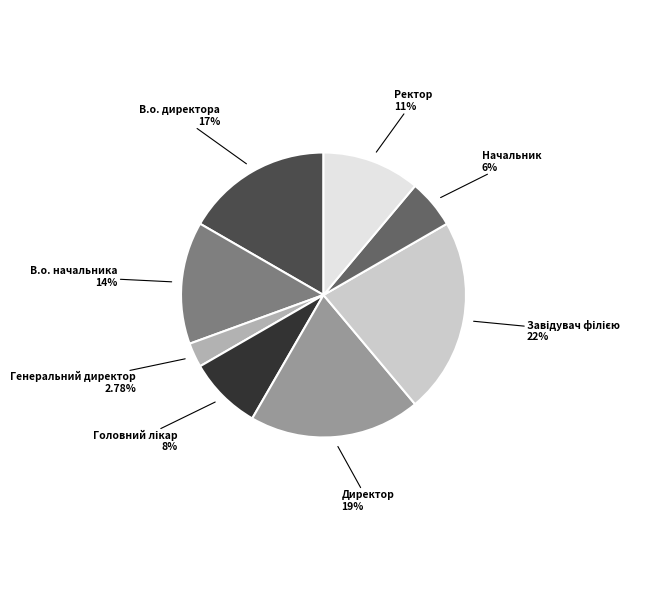

How many slices are in this pie chart?

8